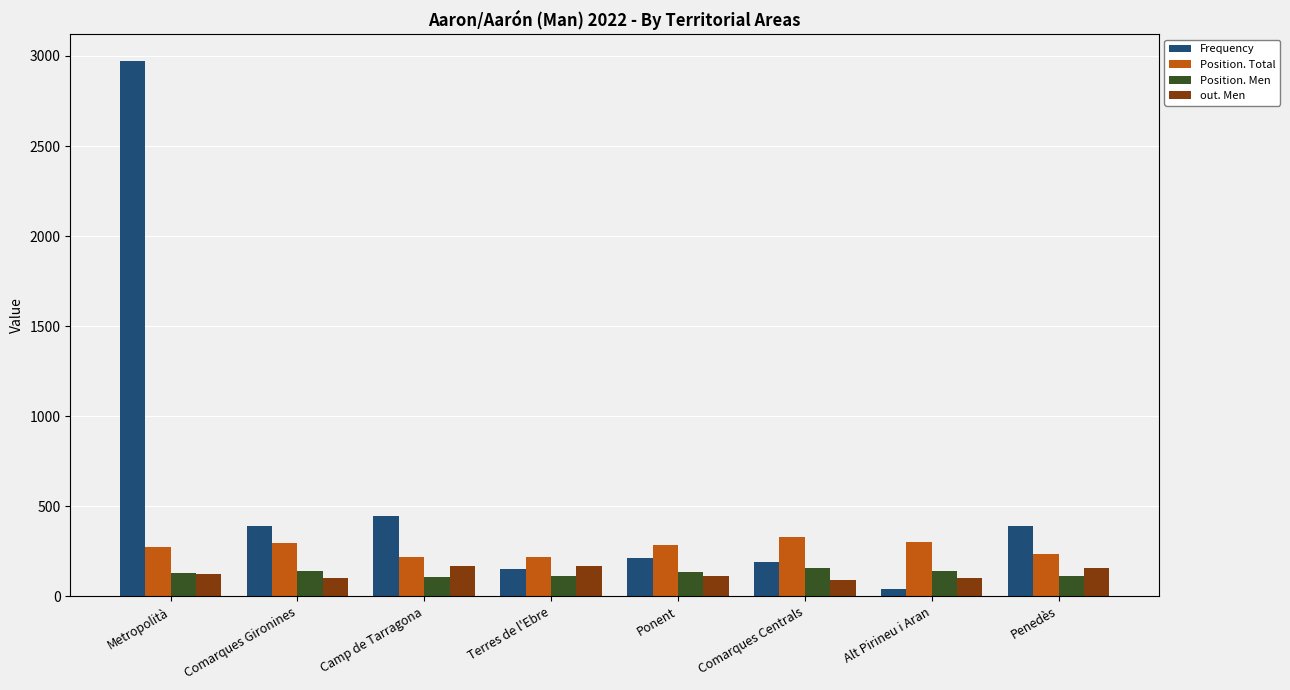

What is the average value of the Position. Men series?

130